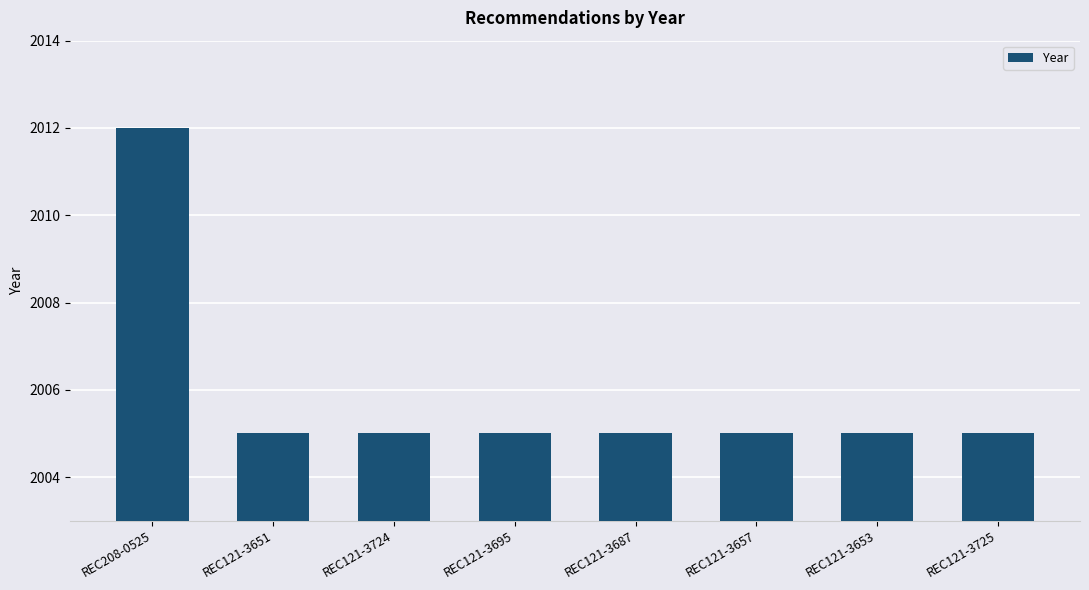

What is the label of the 3rd bar from the right?

REC121-3657